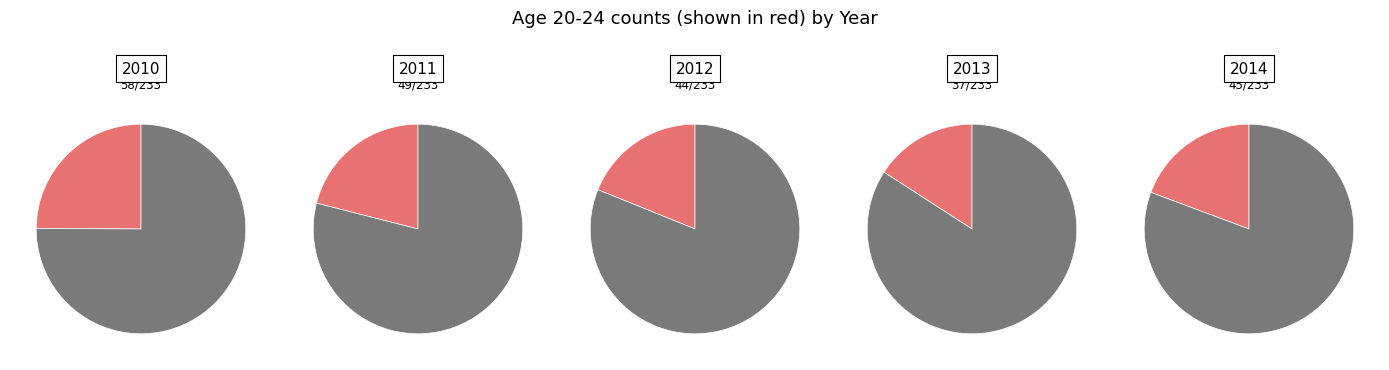

True or false: 2014 accounts for 33% of the total.

False